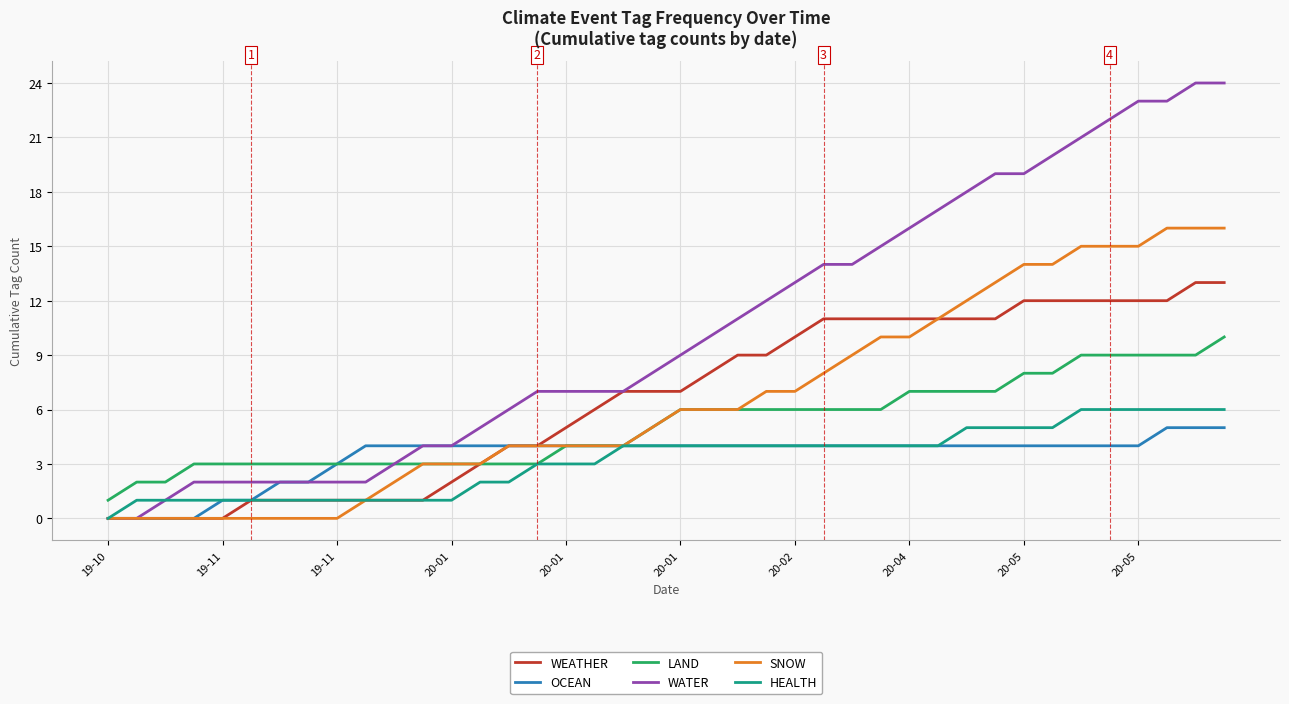

Which series has the widest spread of values?

WATER